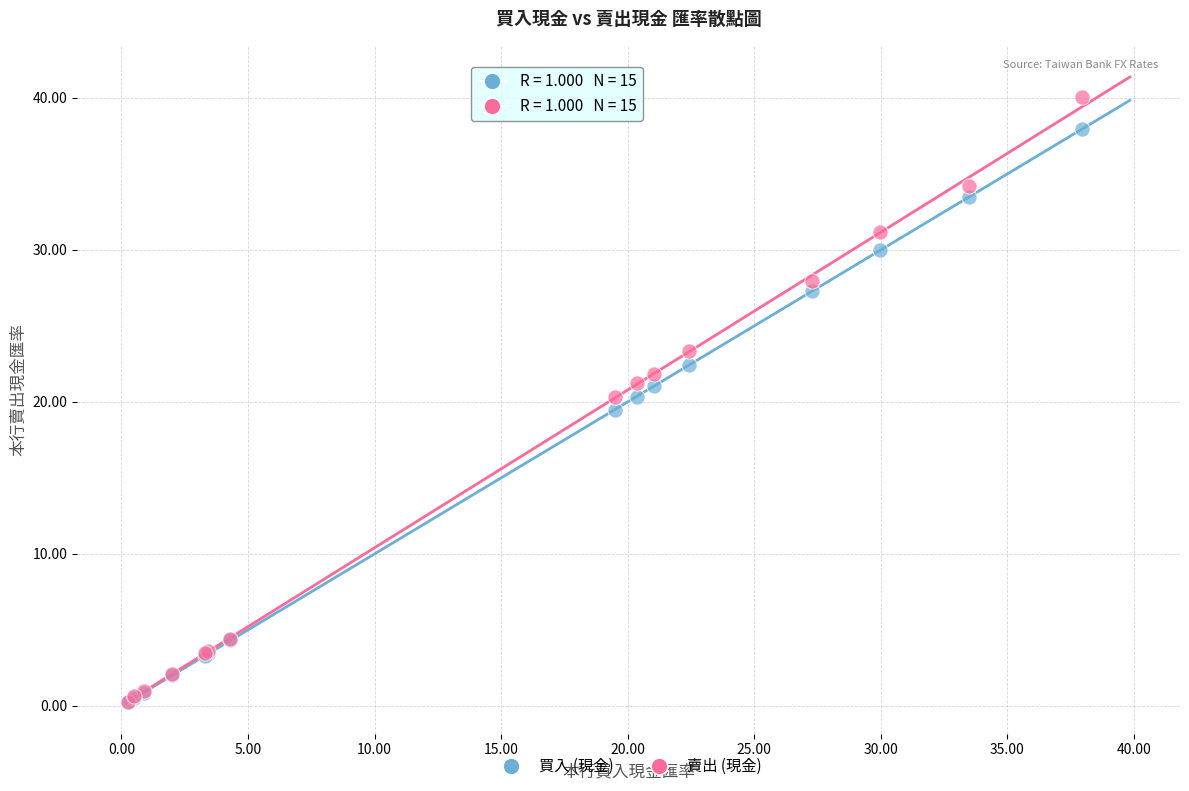

In the 買入 (現金) series, what Y value is closest to 19?

19.5